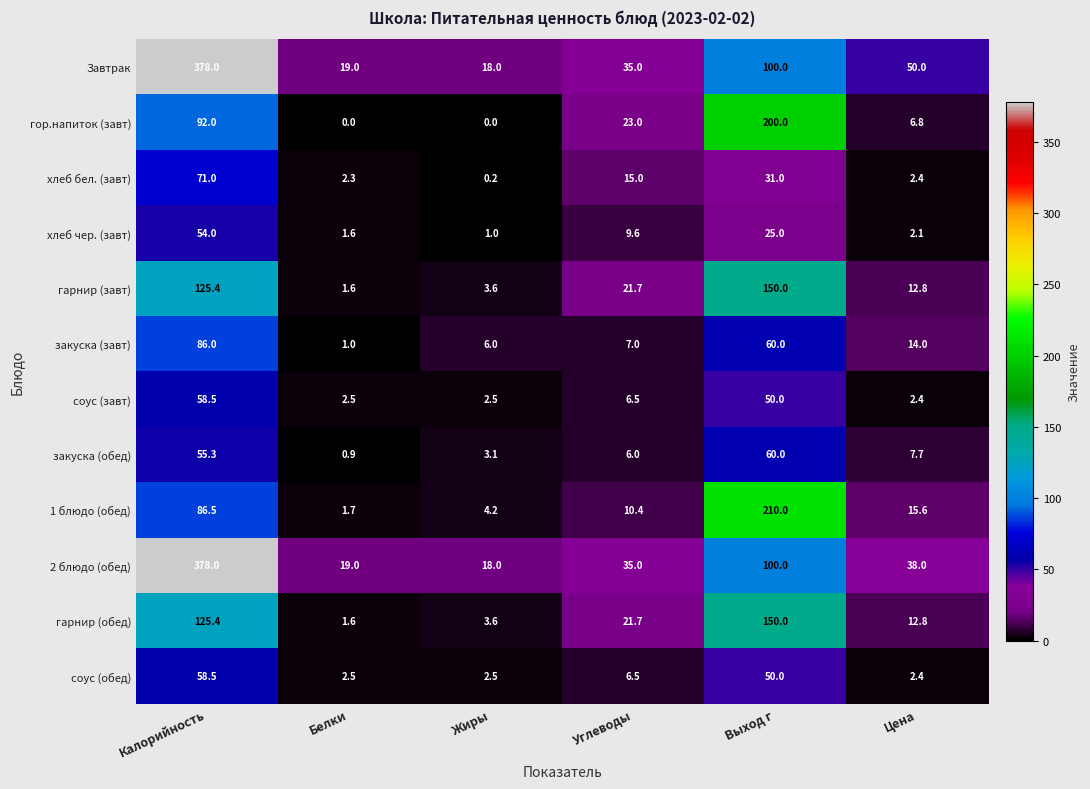

What is the difference between the highest and lowest values at Выход г?

185.0